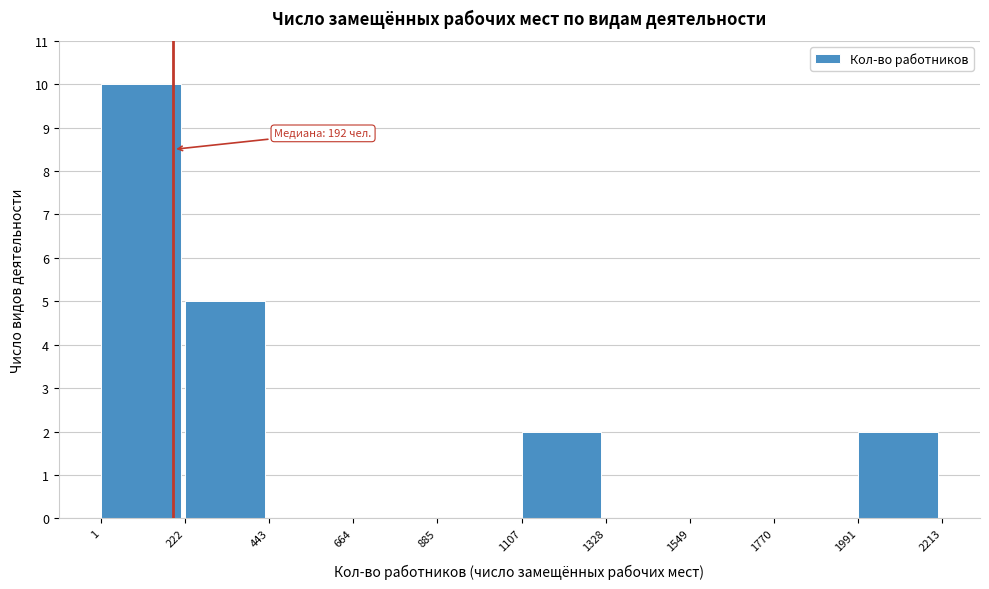

Which range on the x-axis has the tallest bar?

1 to 222